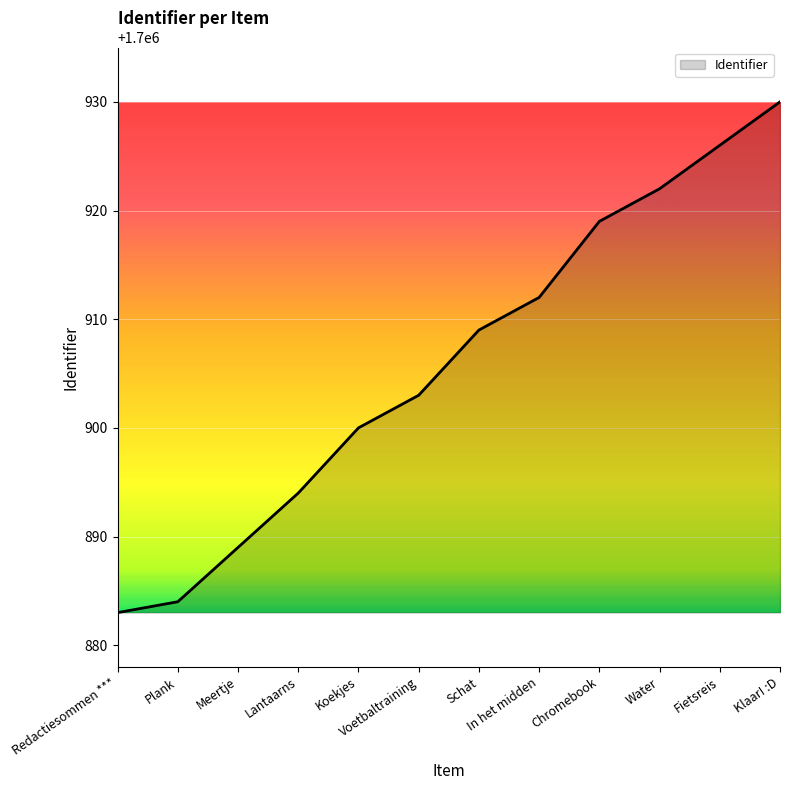

Read the value at Redactiesommen ***.

1700883